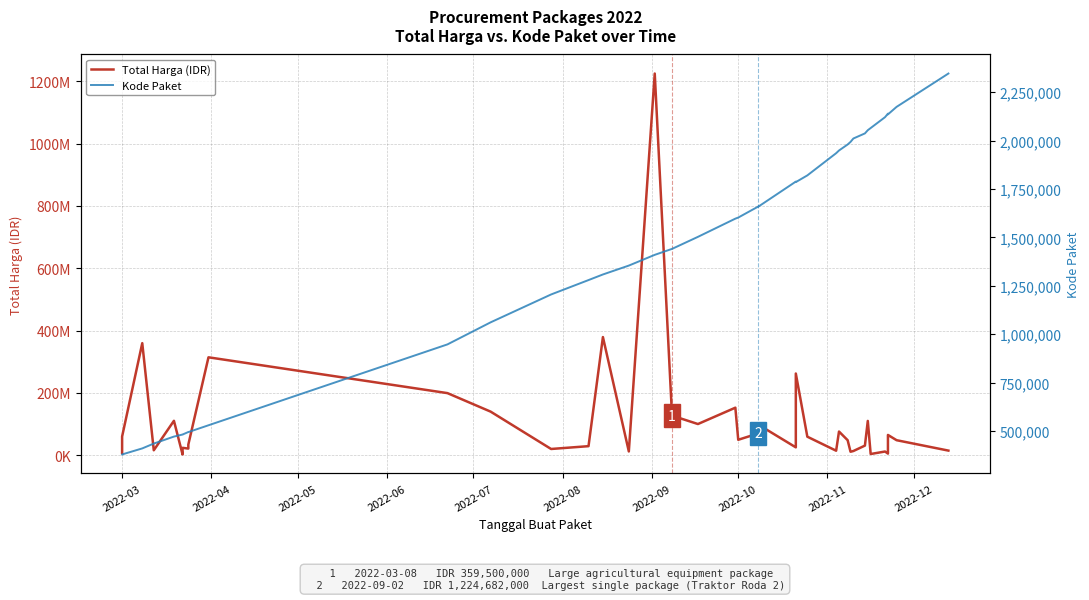

How many interior local valleys does the Total Harga (IDR) series have?

12